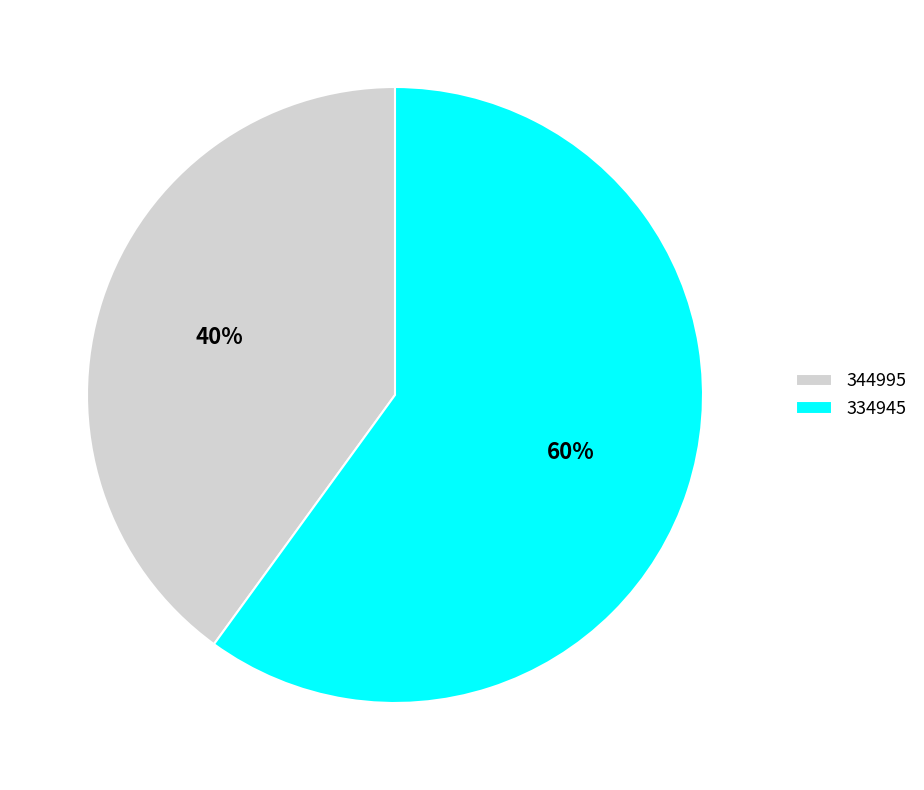

What percentage is the 334945 slice, to the nearest percent?

60%